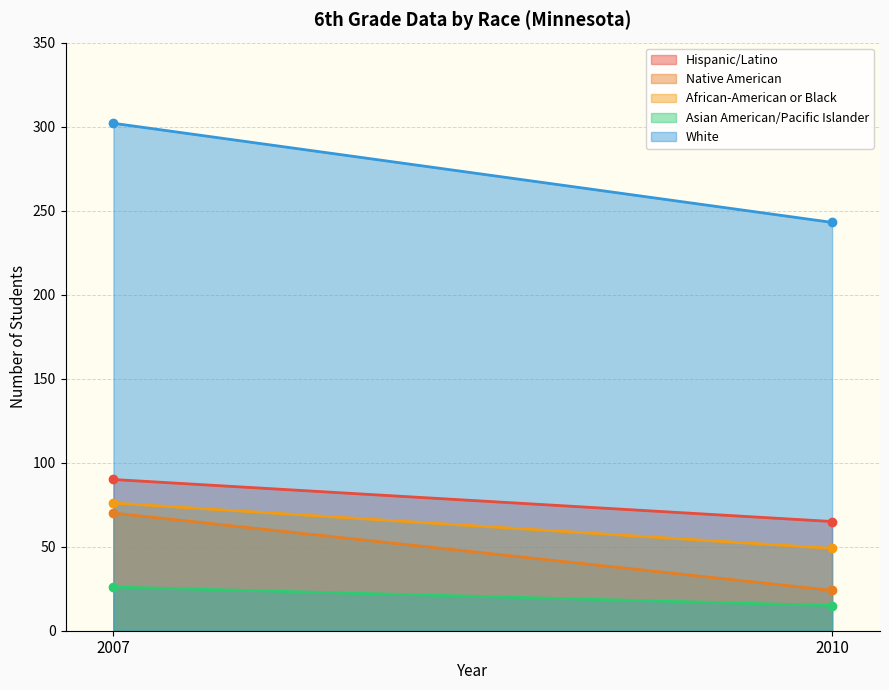

Is the value of White at 2010 greater than the value of Native American at 2007?

Yes